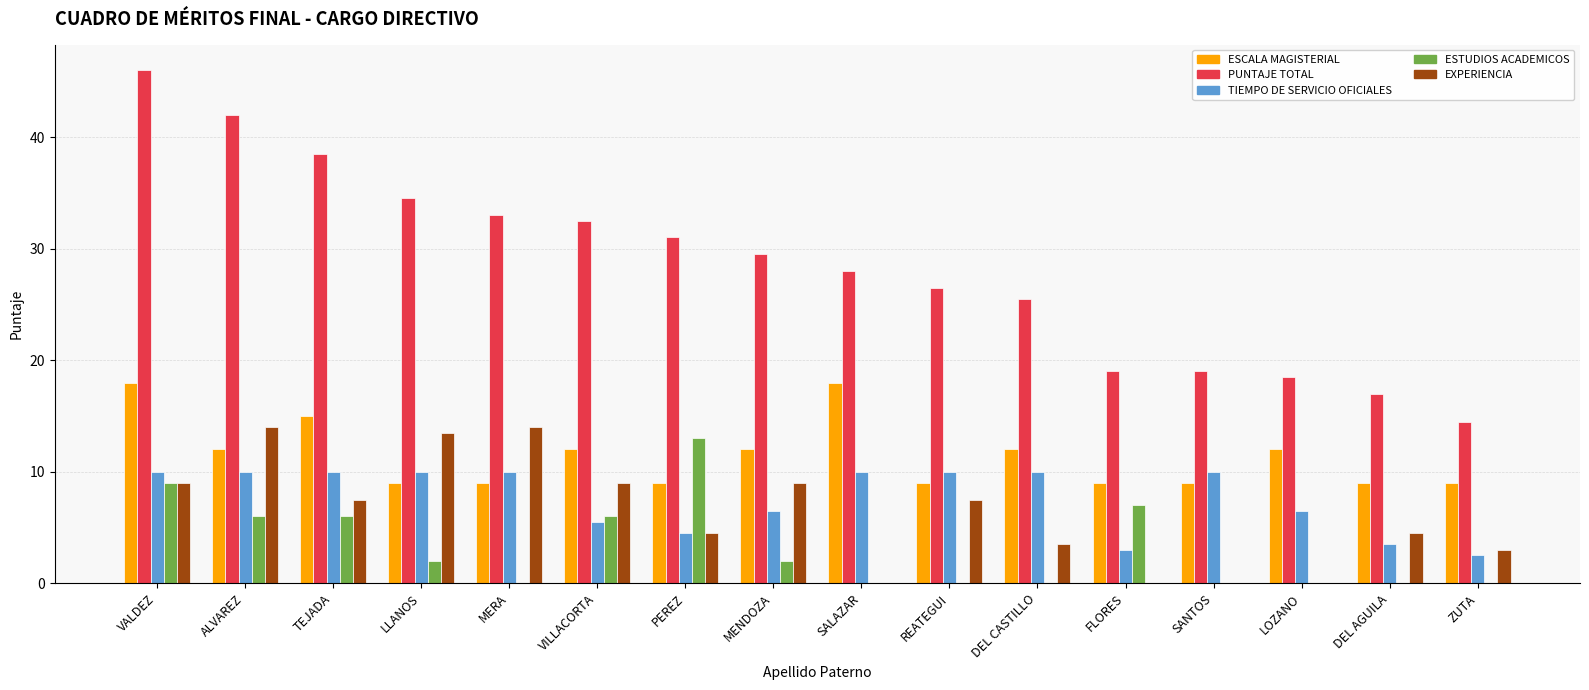

Reading left to right, extract all data points from this chart.

ESCALA MAGISTERIAL: VALDEZ=18.0	ALVAREZ=12.0	TEJADA=15.0	LLANOS=9.0	MERA=9.0	VILLACORTA=12.0	PEREZ=9.0	MENDOZA=12.0	SALAZAR=18.0	REATEGUI=9.0	DEL CASTILLO=12.0	FLORES=9.0	SANTOS=9.0	LOZANO=12.0	DEL AGUILA=9.0	ZUTA=9.0
PUNTAJE TOTAL: VALDEZ=46.0	ALVAREZ=42.0	TEJADA=38.5	LLANOS=34.5	MERA=33.0	VILLACORTA=32.5	PEREZ=31.0	MENDOZA=29.5	SALAZAR=28.0	REATEGUI=26.5	DEL CASTILLO=25.5	FLORES=19.0	SANTOS=19.0	LOZANO=18.5	DEL AGUILA=17.0	ZUTA=14.5
TIEMPO DE SERVICIO OFICIALES: VALDEZ=10.0	ALVAREZ=10.0	TEJADA=10.0	LLANOS=10.0	MERA=10.0	VILLACORTA=5.5	PEREZ=4.5	MENDOZA=6.5	SALAZAR=10.0	REATEGUI=10.0	DEL CASTILLO=10.0	FLORES=3.0	SANTOS=10.0	LOZANO=6.5	DEL AGUILA=3.5	ZUTA=2.5
ESTUDIOS ACADEMICOS: VALDEZ=9.0	ALVAREZ=6.0	TEJADA=6.0	LLANOS=2.0	MERA=0.0	VILLACORTA=6.0	PEREZ=13.0	MENDOZA=2.0	SALAZAR=0.0	REATEGUI=0.0	DEL CASTILLO=0.0	FLORES=7.0	SANTOS=0.0	LOZANO=0.0	DEL AGUILA=0.0	ZUTA=0.0
EXPERIENCIA: VALDEZ=9.0	ALVAREZ=14.0	TEJADA=7.5	LLANOS=13.5	MERA=14.0	VILLACORTA=9.0	PEREZ=4.5	MENDOZA=9.0	SALAZAR=0.0	REATEGUI=7.5	DEL CASTILLO=3.5	FLORES=0.0	SANTOS=0.0	LOZANO=0.0	DEL AGUILA=4.5	ZUTA=3.0